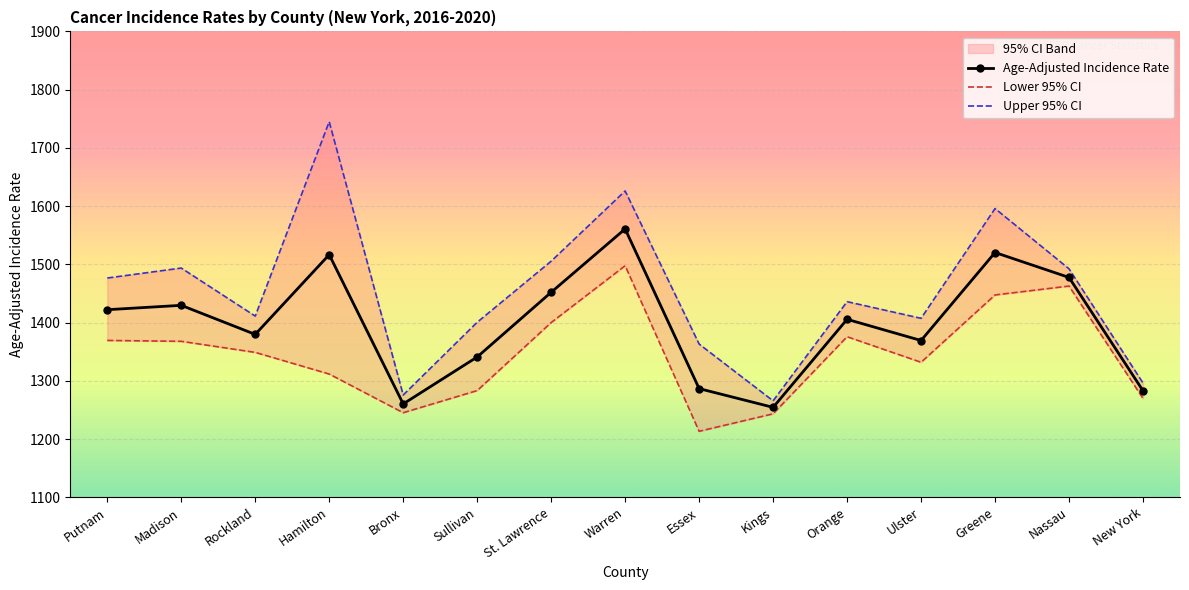

What is the sum of the Age-Adjusted Incidence Rate values at Nassau and Sullivan?

2818.4